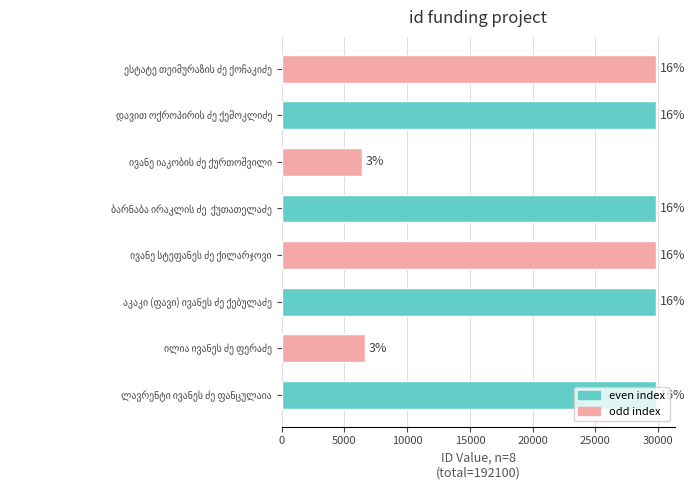

Does the chart contain any negative values?

No